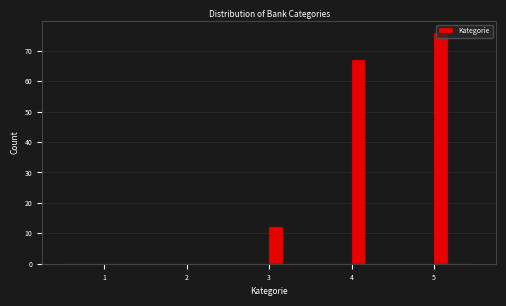

Read against the x-axis, roughly where is the centre of the tallest bar?

5.1